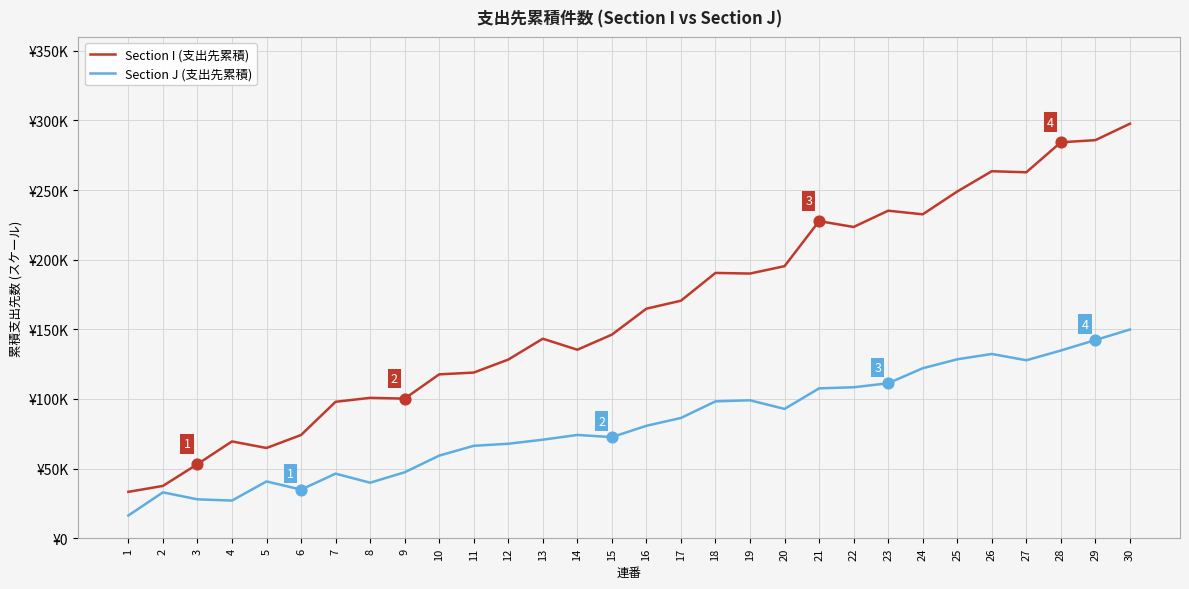

What are all the series names shown in the legend?

Section I (支出先累積), Section J (支出先累積)